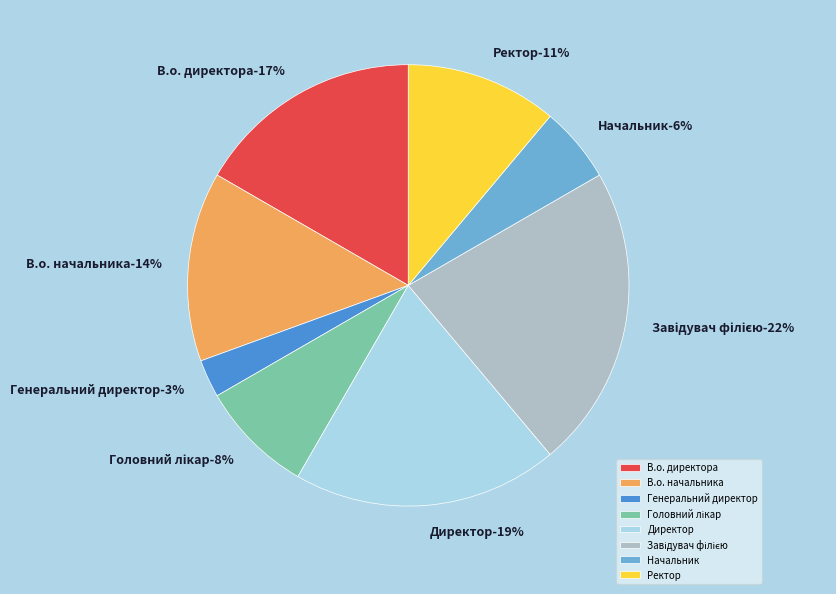

To the nearest percent, what portion does Ректор represent?

11%